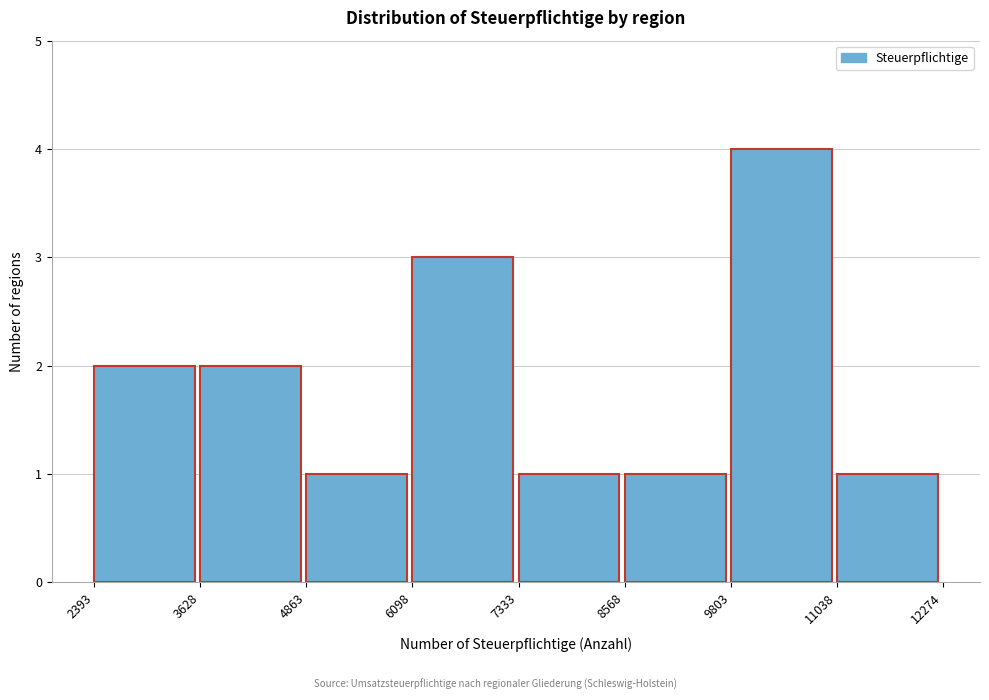

Which range on the x-axis has the tallest bar?

9803 to 11038